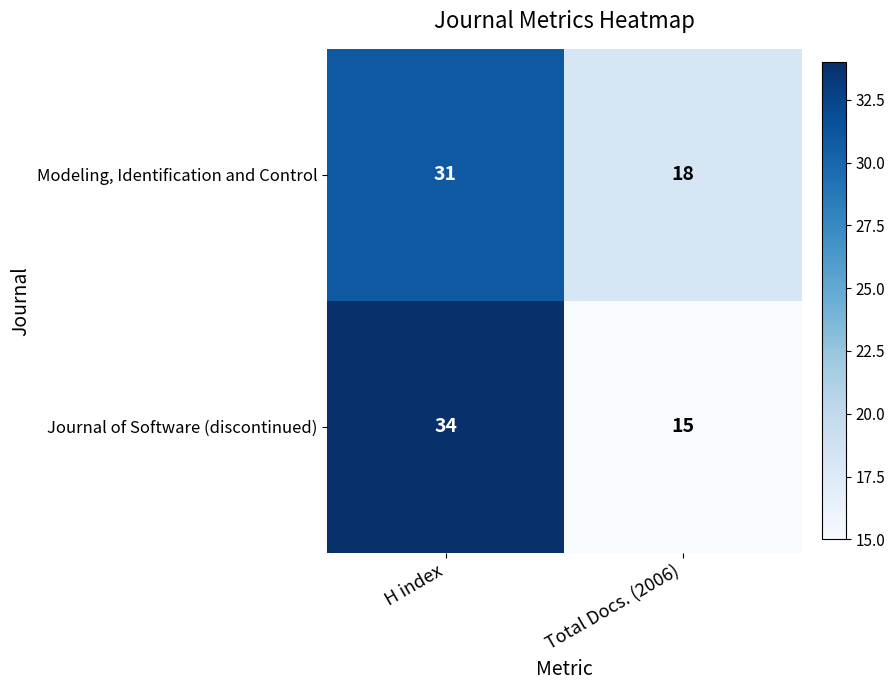

Between H index and Total Docs. (2006), which series saw the biggest shift?

Journal of Software (discontinued)